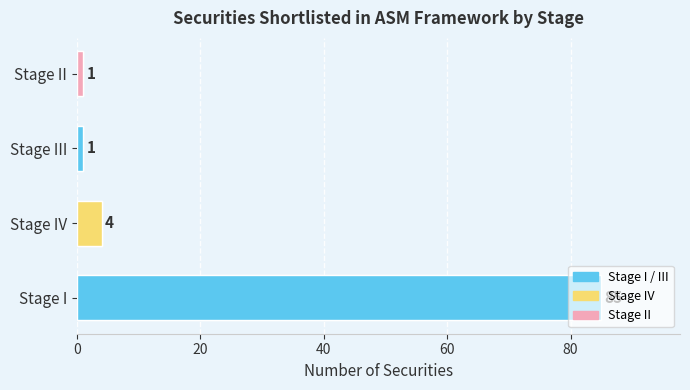

What is the change in value from Stage I to Stage III?

-84